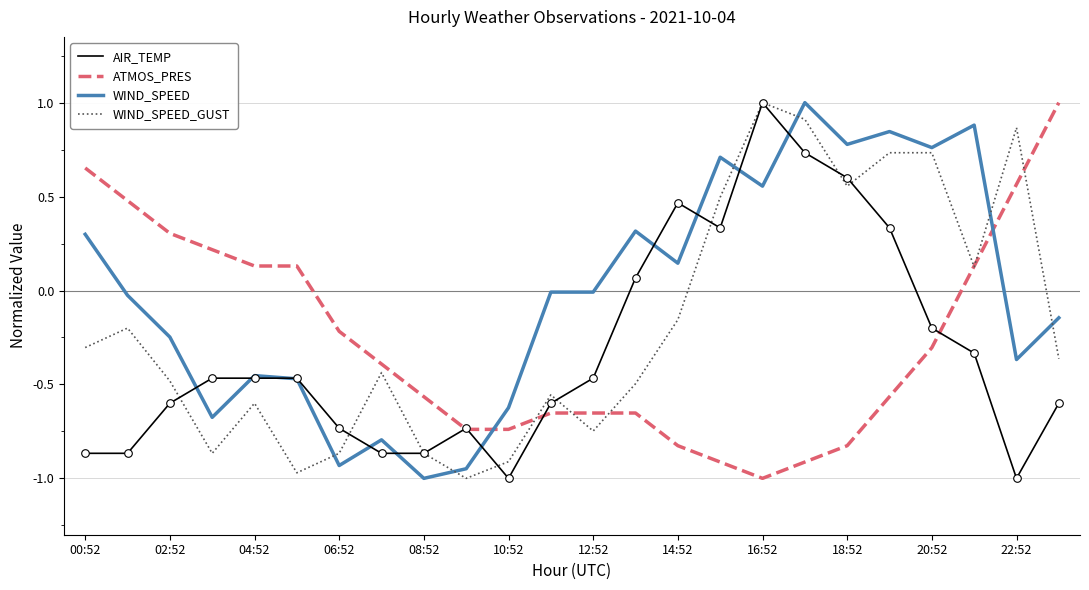

Which series has the largest total across all categories?

WIND_SPEED